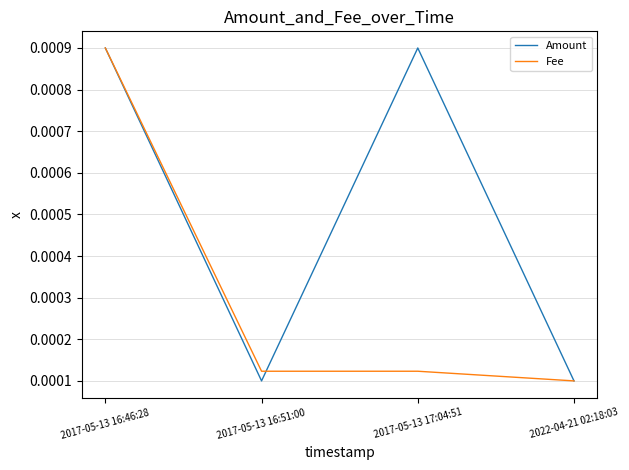

How many lines are shown in the chart?

2